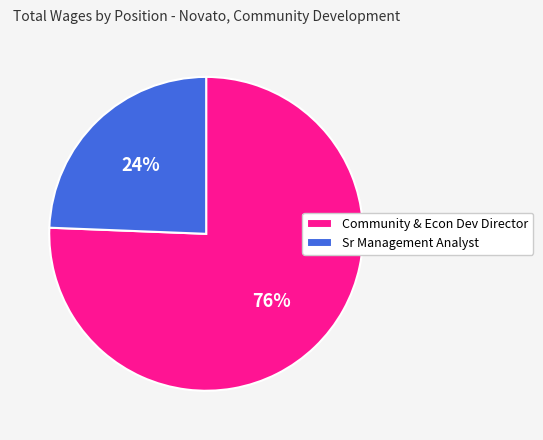

To the nearest percent, what is the average slice percentage?

50%